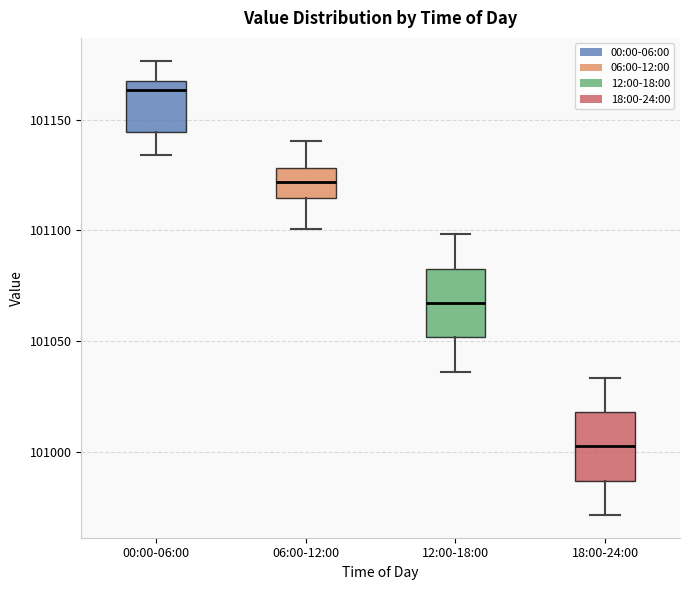

Where is the upper edge of the box for 12:00-18:00 on the y-axis? The values are not printed on the chart, so give them approximately, as read against the axis.

101085